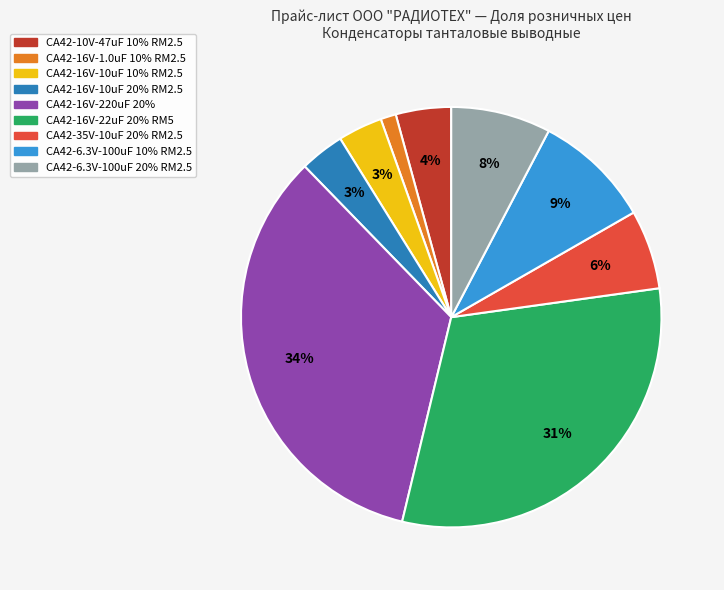

Does CA42-16V-10uF 10% RM2.5 account for over 50% of the chart?

No